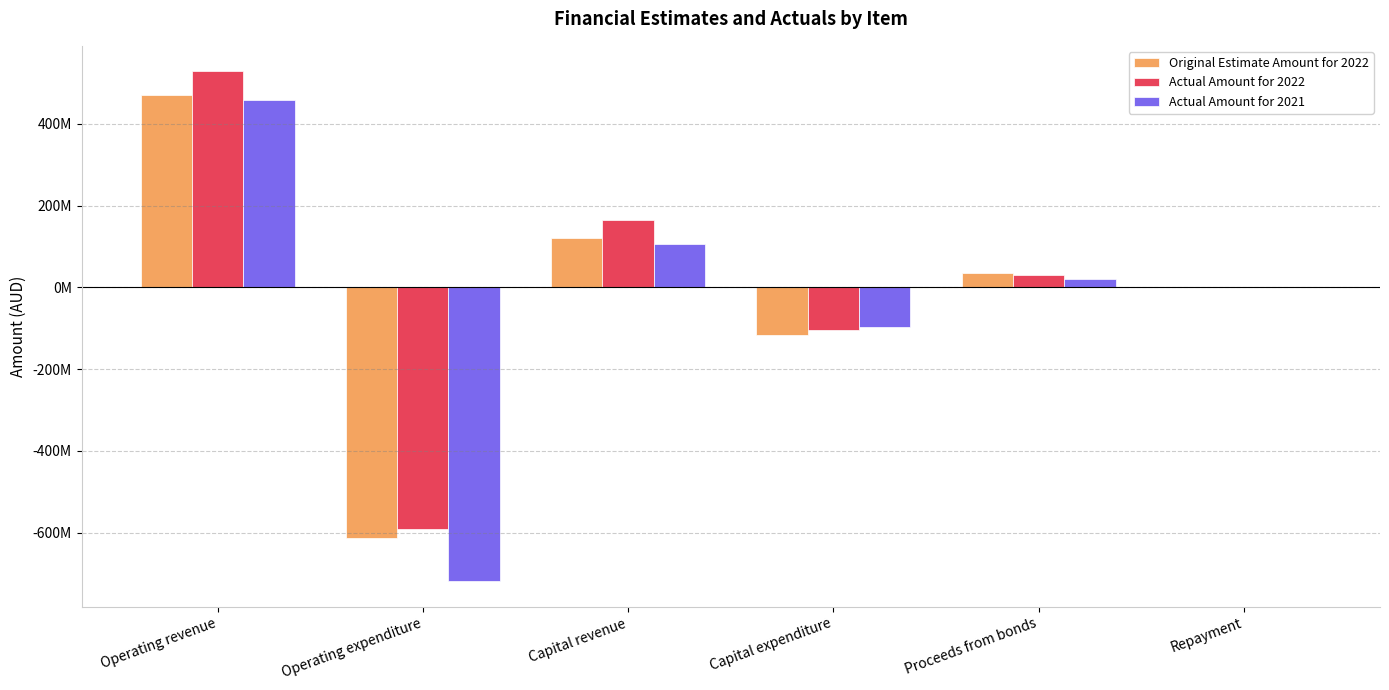

What are all the series names shown in the legend?

Original Estimate Amount for 2022, Actual Amount for 2022, Actual Amount for 2021